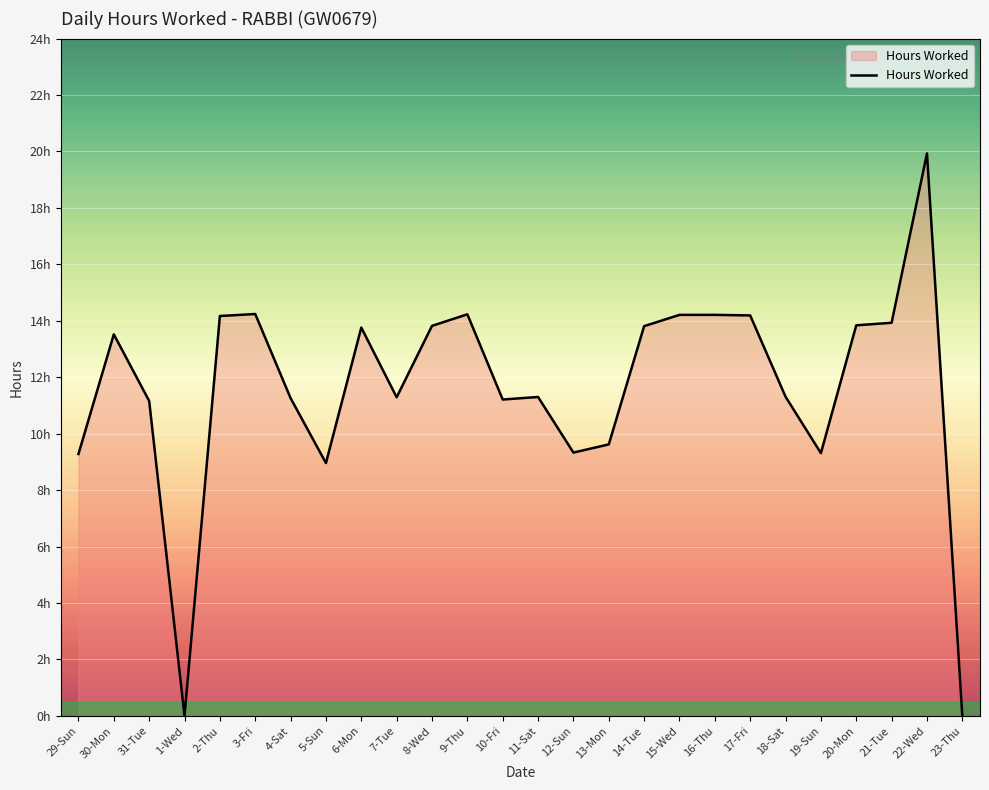

The value at 3-Fri is 23.5. True or false?

False